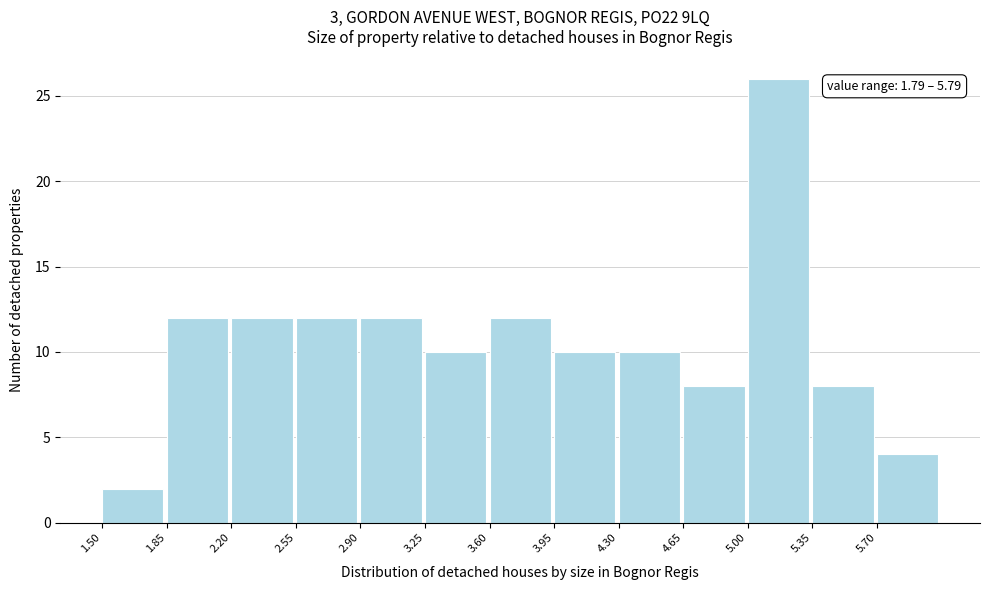

Over which range of the x-axis is the bar tallest?

5.00 to 5.35